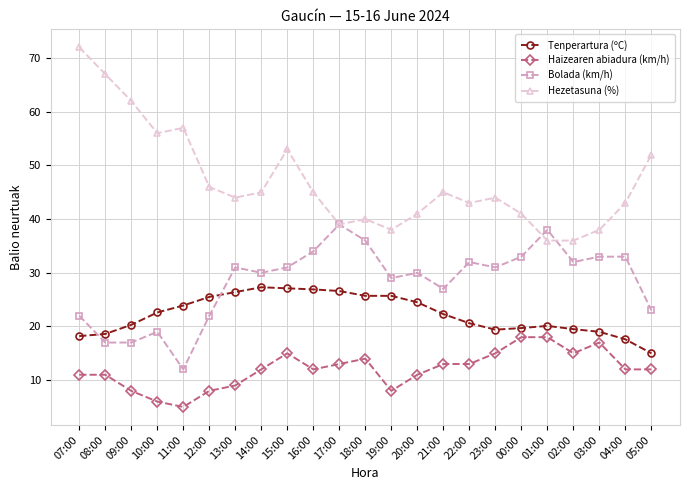

What is the total value across all series at 12:00?

101.5